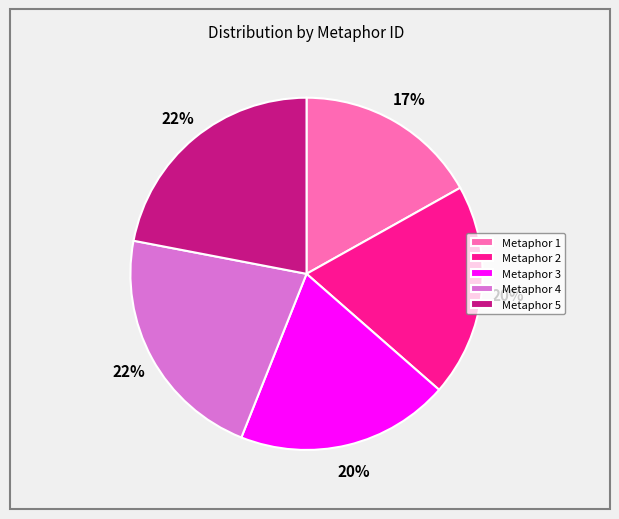

Is the sum of Metaphor 3 and Metaphor 5 greater than half?

No